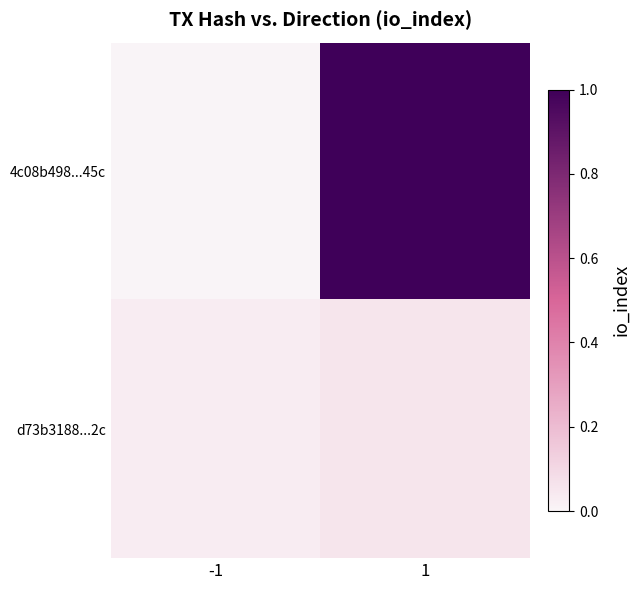

Rank the series at -1 from lowest to highest value.

4c08b498...45c, d73b3188...2c